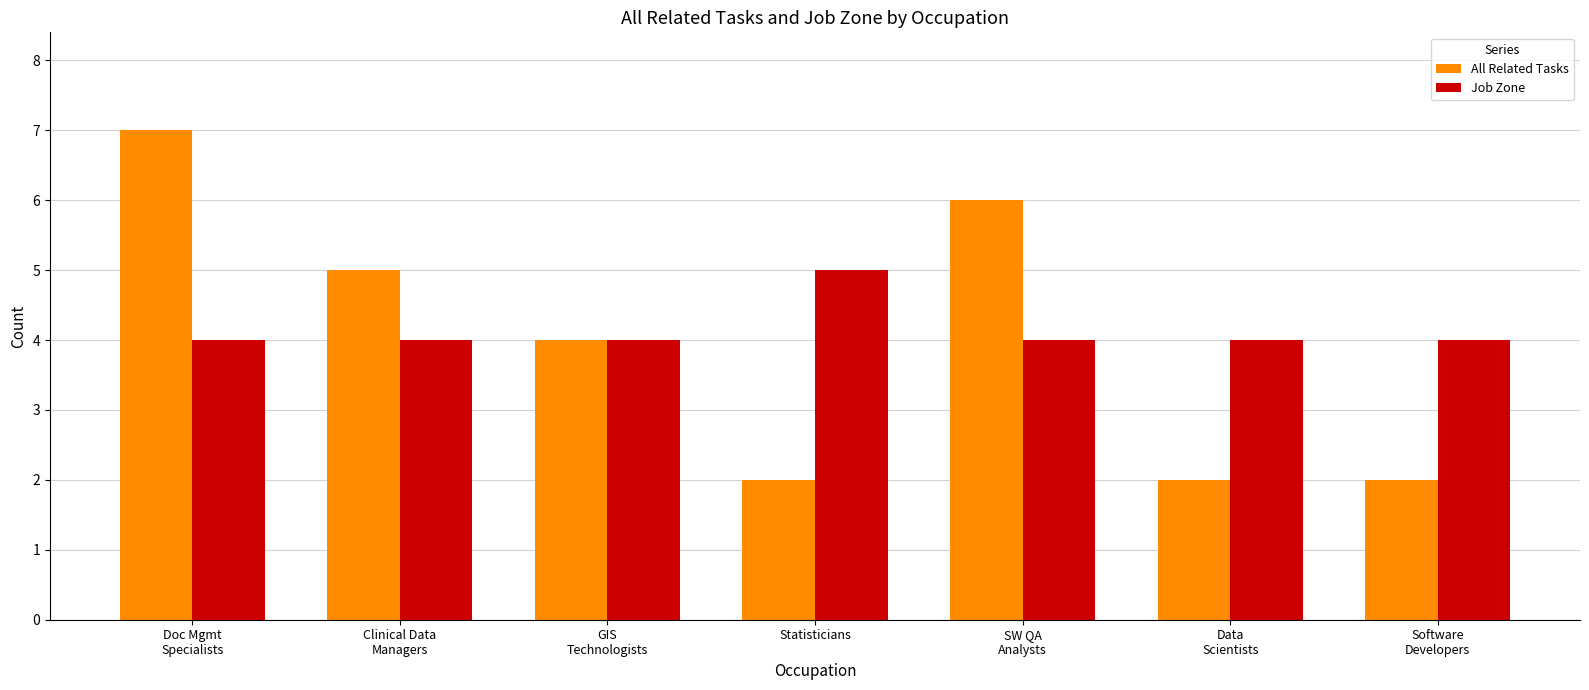

What is the difference between the maximum and minimum values in the Job Zone series?

1